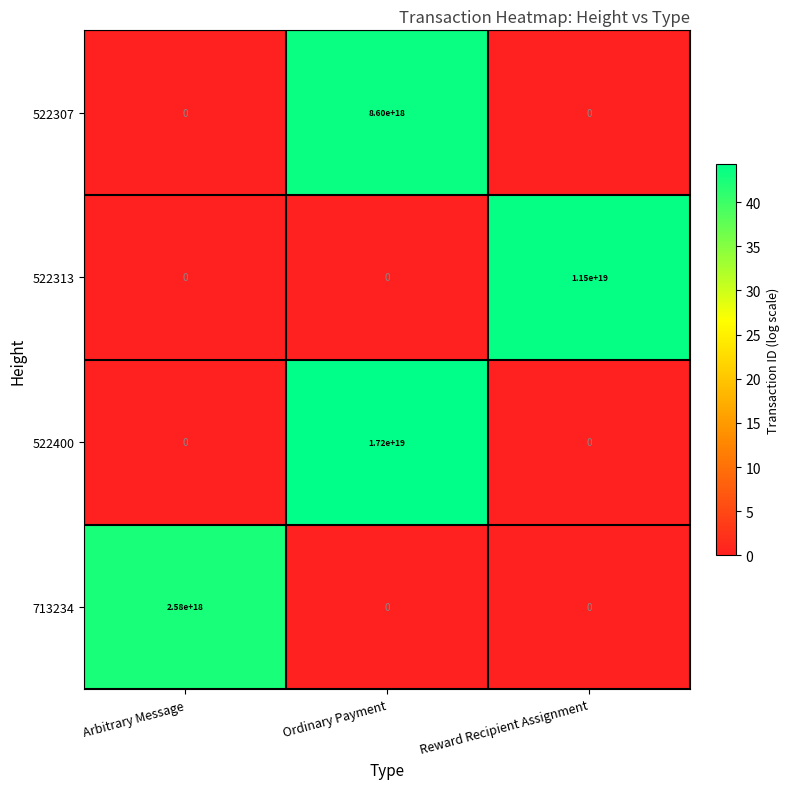

Rank the series by their maximum value, from highest to lowest.

522400, 522313, 522307, 713234